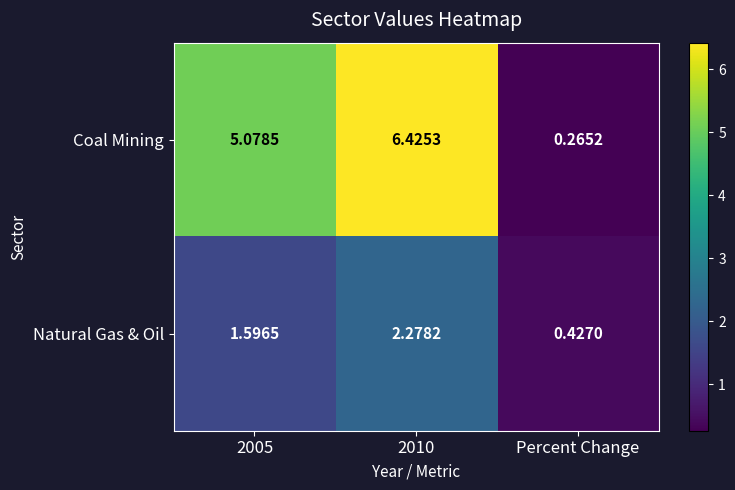

At 2010, list the series in order from largest to smallest.

Coal Mining, Natural Gas & Oil